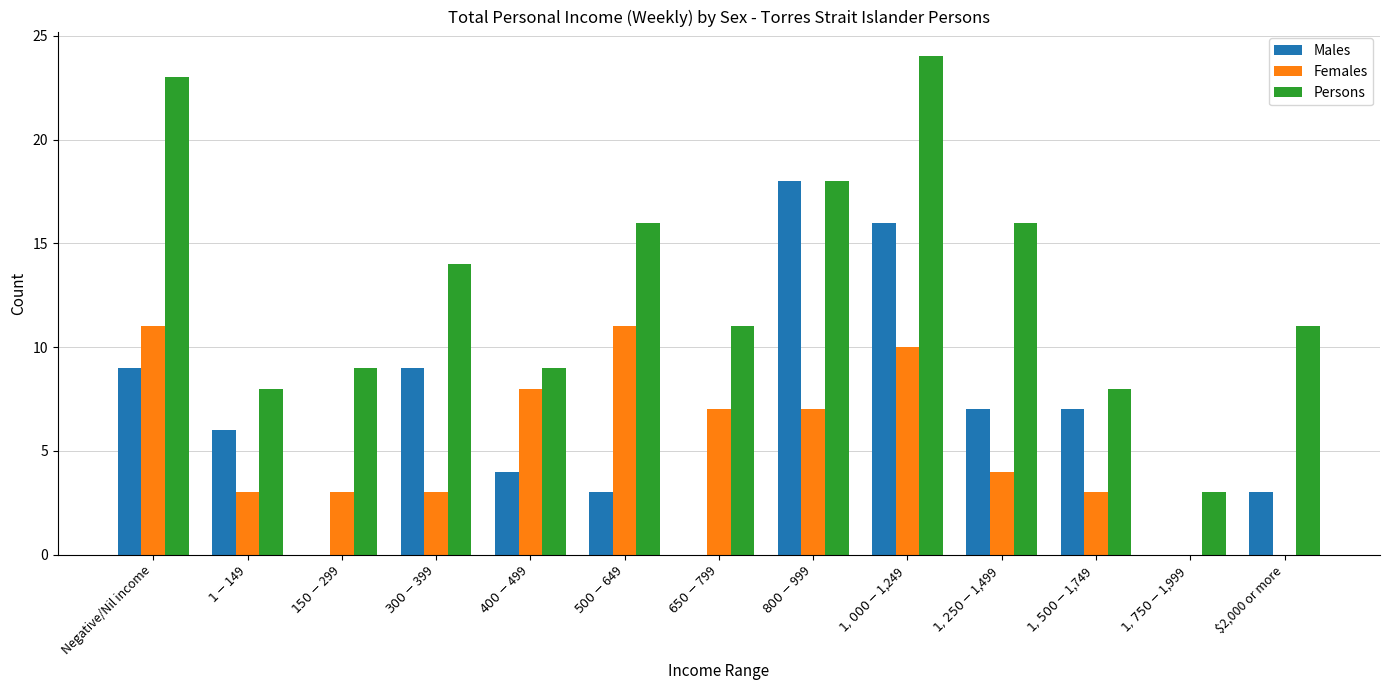

What is the greatest value displayed?

24